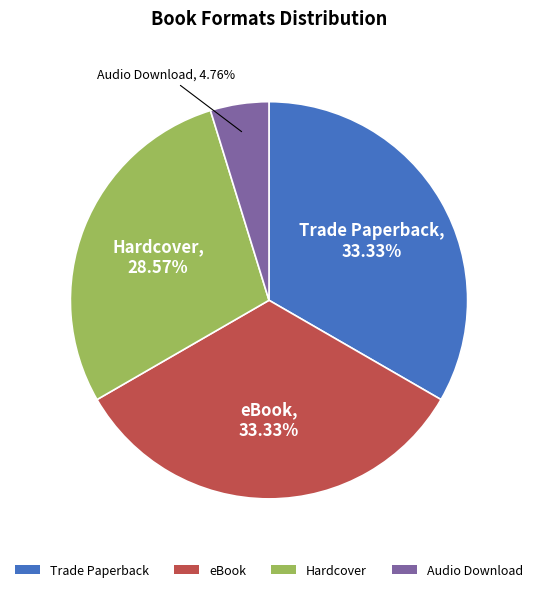

Does any single category account for the majority?

No